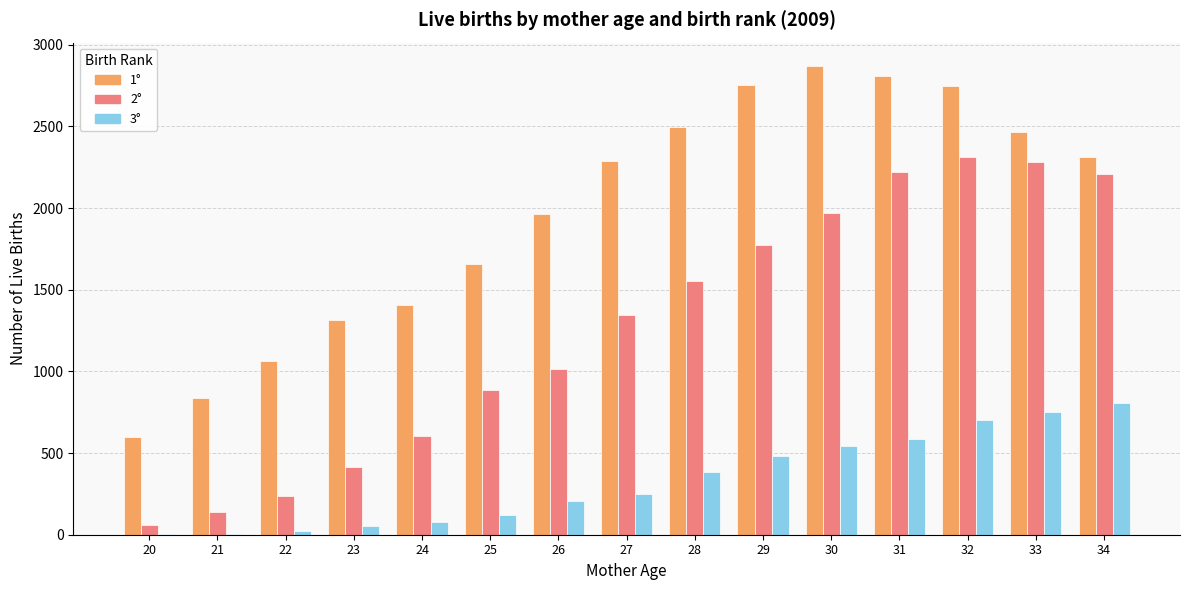

What is the maximum value shown in the chart?

2869